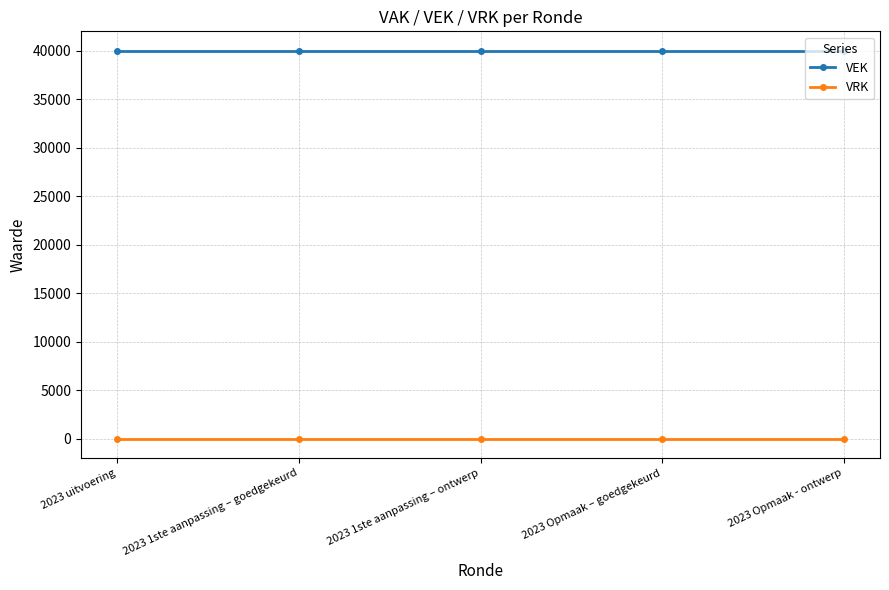

True or false: VEK has a value of 40000 at 2023 uitvoering.

True